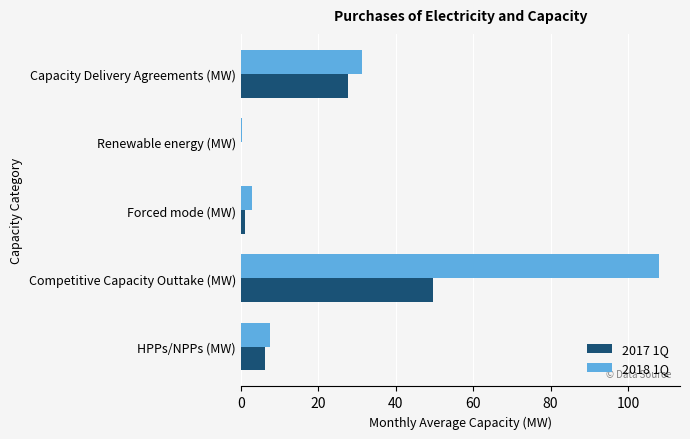

What is the sum of all 2017 1Q values?

84.9